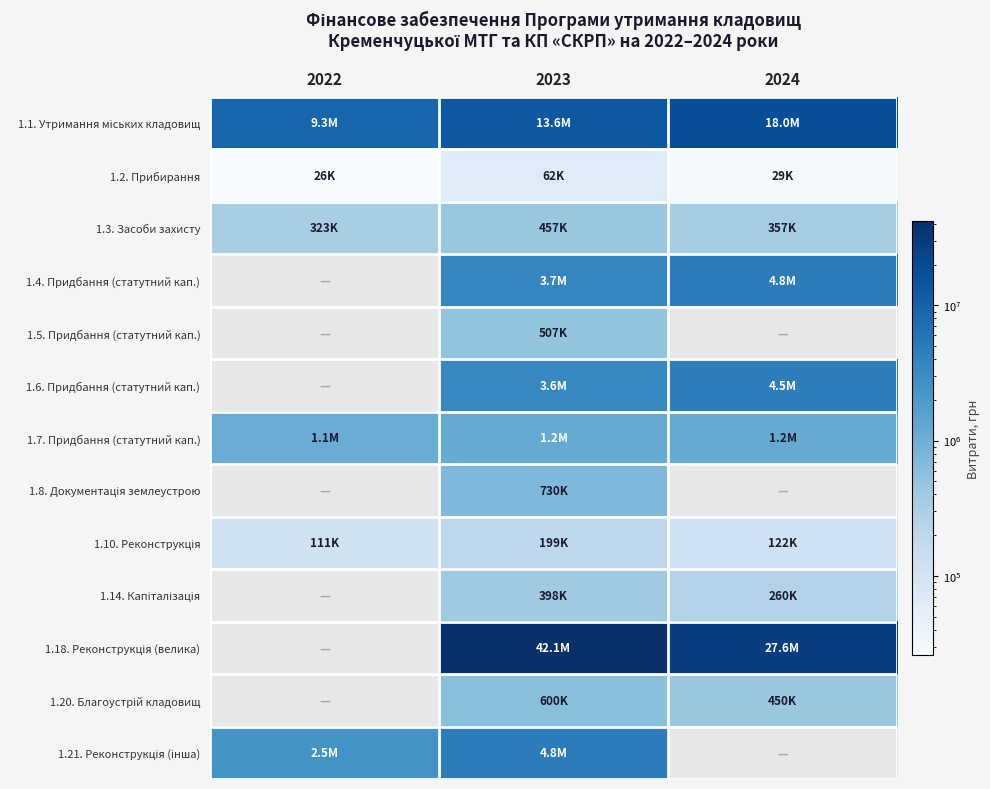

List the series in order of their peak value, lowest first.

1.2. Прибирання, 1.3. Засоби захисту, 1.1. Утримання міських кладовищ, 1.4. Придбання (статутний кап.), 1.5. Придбання (статутний кап.), 1.6. Придбання (статутний кап.), 1.10. Реконструкція, 1.7. Придбання (статутний кап.), 1.8. Документація землеустрою, 1.14. Капіталізація, 1.18. Реконструкція (велика), 1.20. Благоустрій кладовищ, 1.21. Реконструкція (інша)